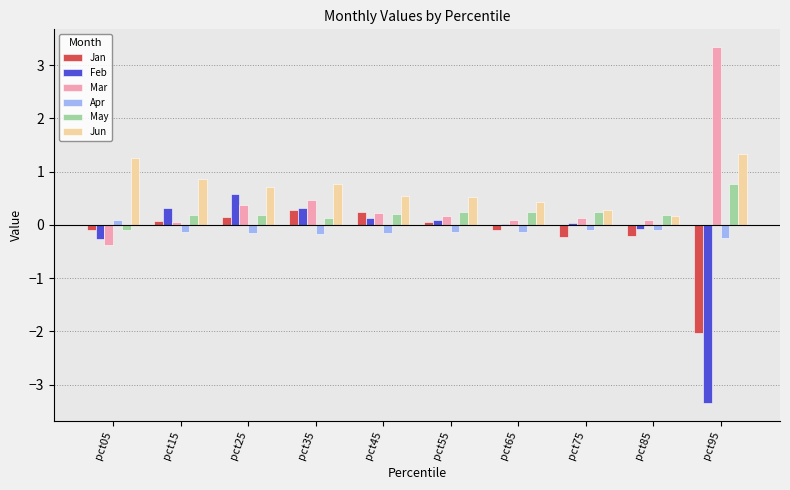

Which series has the widest spread of values?

Feb